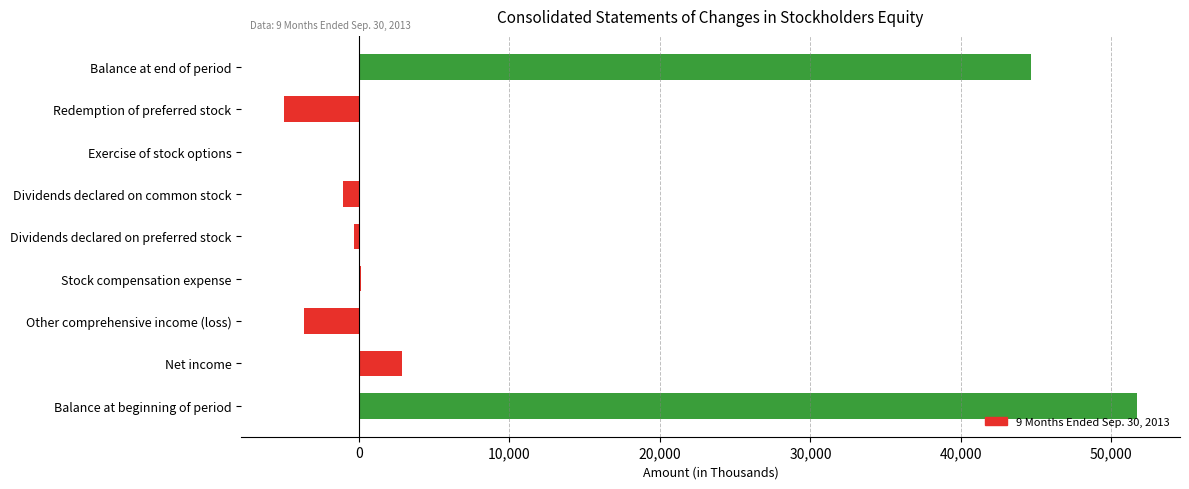

What is the average value?

9925